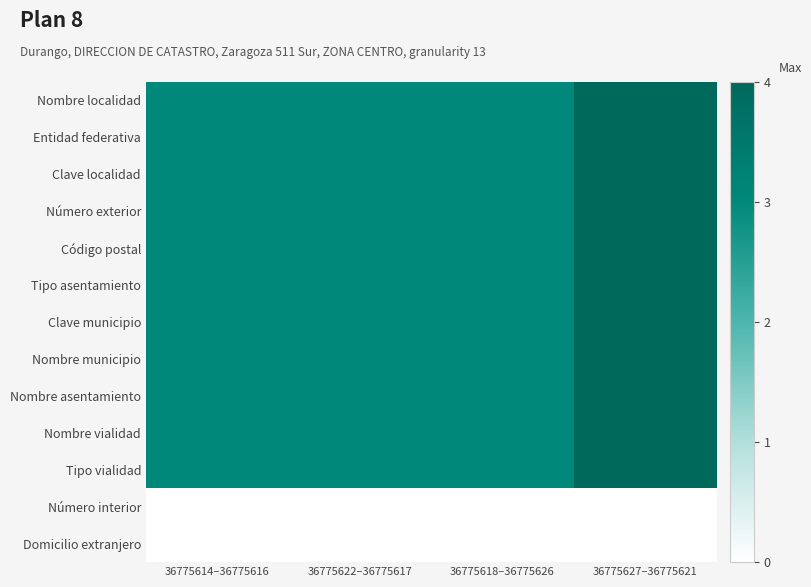

At 36775614–36775616, list the series in order from largest to smallest.

Nombre localidad, Entidad federativa, Clave localidad, Número exterior, Código postal, Tipo asentamiento, Clave municipio, Nombre municipio, Nombre asentamiento, Nombre vialidad, Tipo vialidad, Número interior, Domicilio extranjero